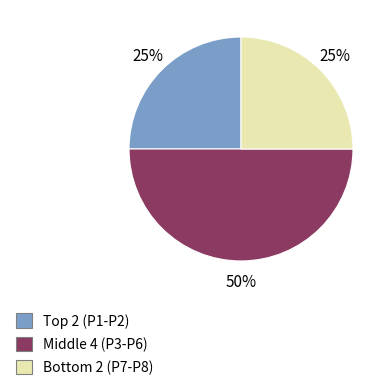

To the nearest percent, what is the average slice percentage?

33%